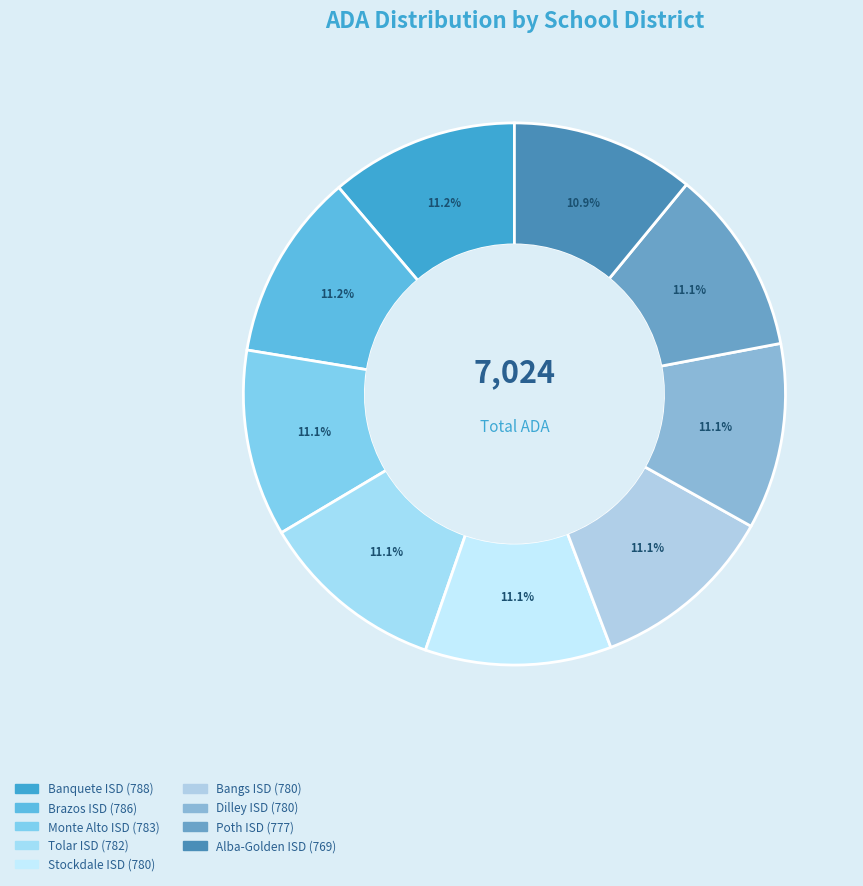

How many segments does this pie chart have?

9